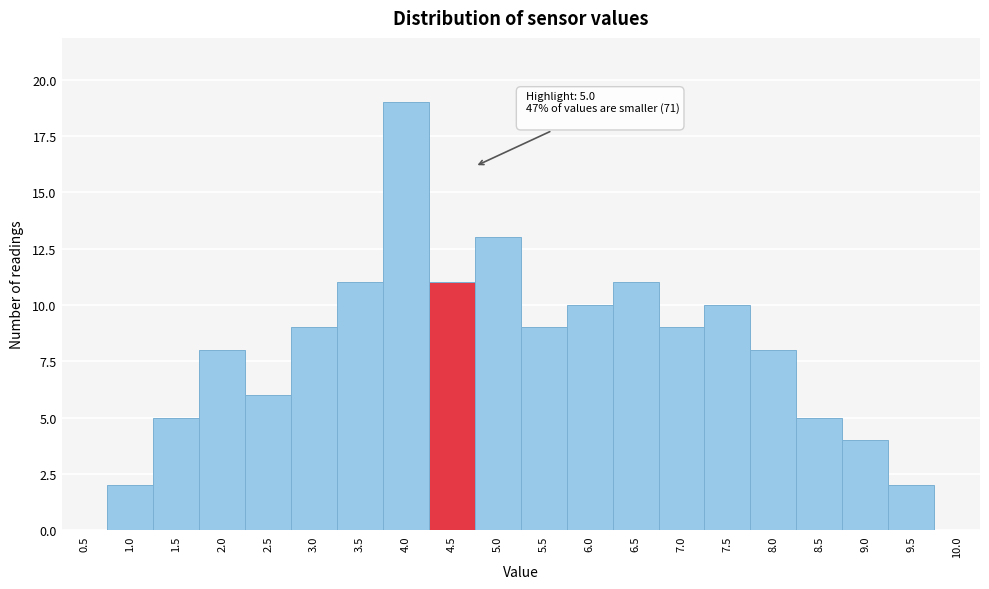

Reading right to left, list all the values displayed in this chart.

10.0=0	9.5=2	9.0=4	8.5=5	8.0=8	7.5=10	7.0=9	6.5=11	6.0=10	5.5=9	5.0=13	4.5=11	4.0=19	3.5=11	3.0=9	2.5=6	2.0=8	1.5=5	1.0=2	0.5=0